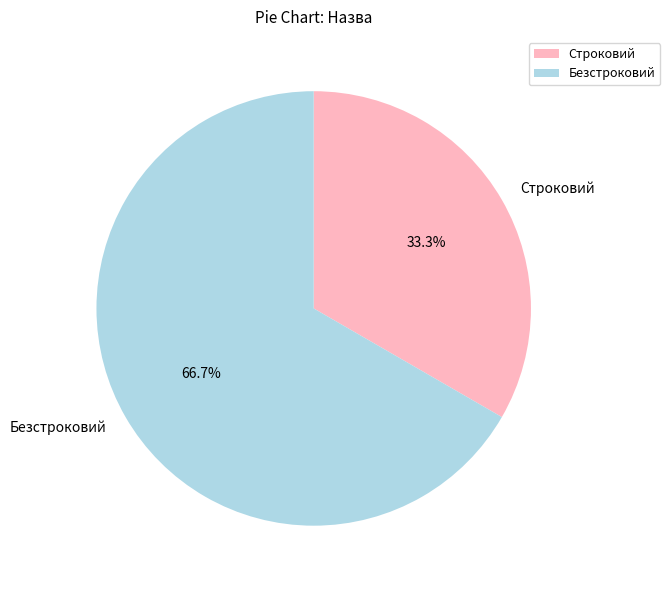

To the nearest percent, what is the difference between the largest and smallest slice percentages?

33%